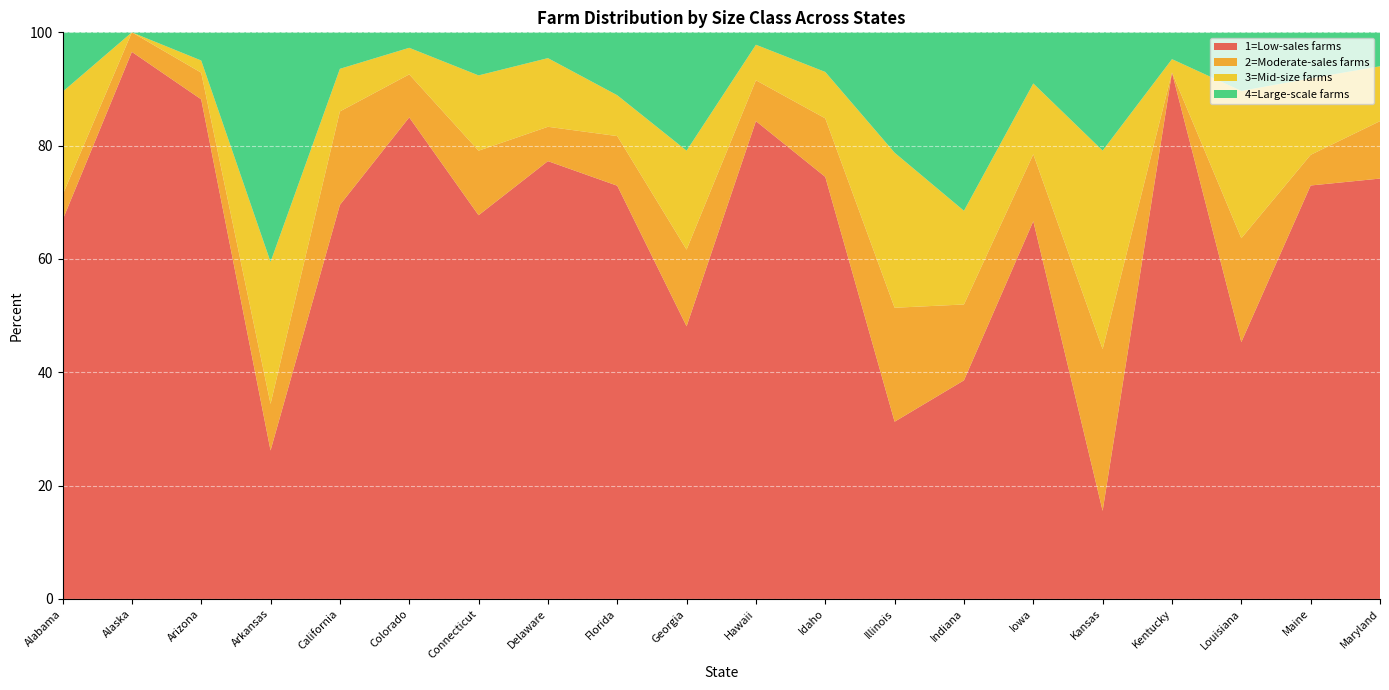

Reading right to left, transcribe all the data shown in this chart.

1=Low-sales farms: 74.2	73.0	45.3	92.9	15.6	66.7	38.6	31.3	74.5	84.3	48.1	72.9	77.3	67.7	85.0	69.5	26.2	88.2	96.5	66.8
2=Moderate-sales farms: 10.1	5.4	18.3	0.0	28.5	11.8	13.4	20.1	10.3	7.2	13.5	8.8	6.1	11.4	7.6	16.5	8.2	4.7	3.5	4.4
3=Mid-size farms: 9.7	13.5	26.0	2.4	35.0	12.5	16.5	27.4	8.2	6.3	17.5	7.2	12.1	13.3	4.7	7.5	25.1	2.1	0.0	18.2
4=Large-scale farms: 6.0	8.1	10.3	4.7	20.9	9.0	31.5	21.2	7.0	2.2	20.9	11.1	4.5	7.6	2.7	6.4	40.5	5.0	0.0	10.5